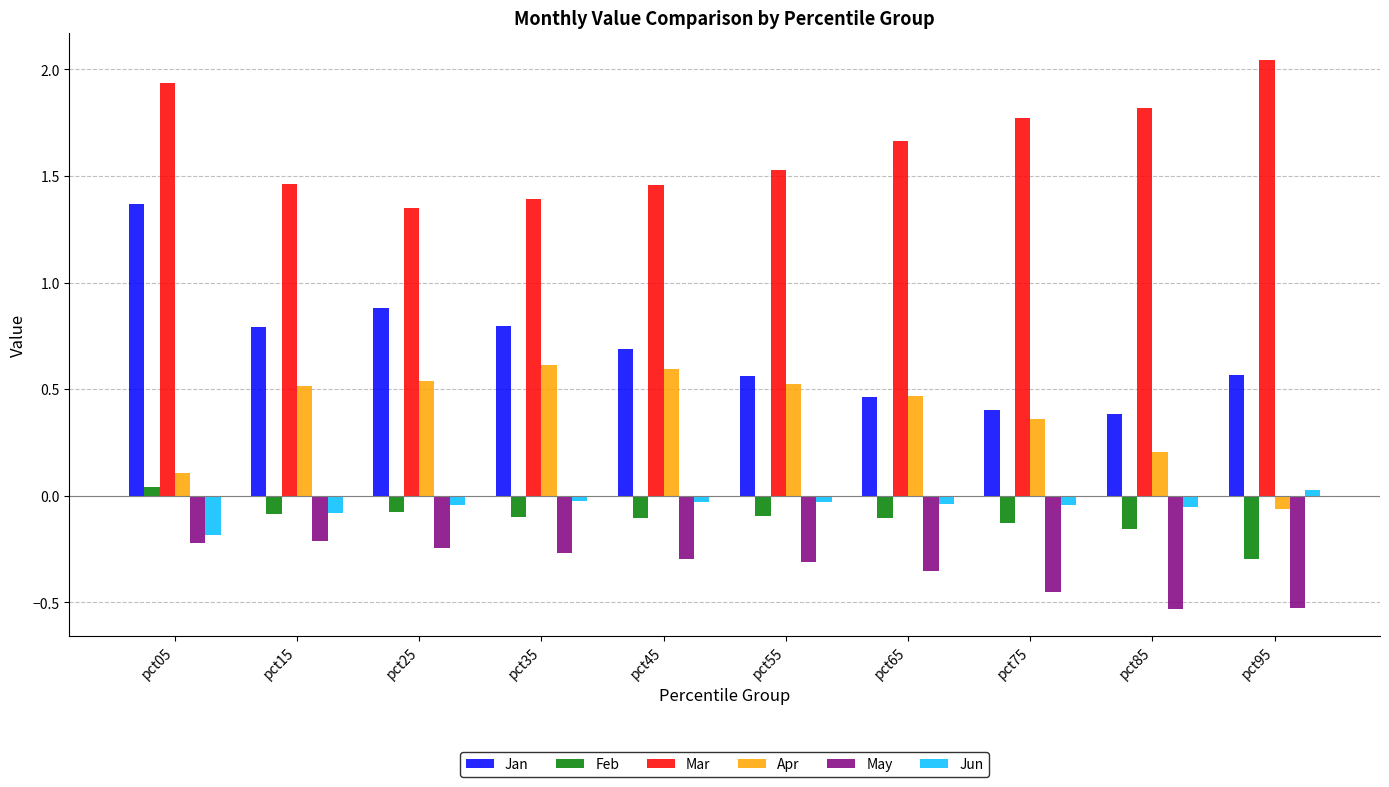

What is the difference between the maximum and minimum values in the Mar series?

0.7